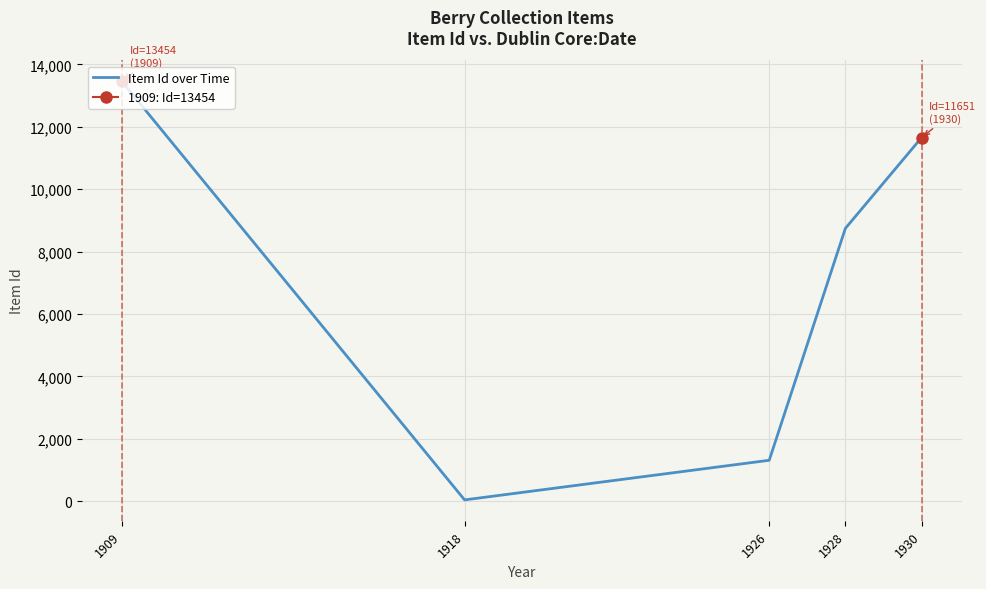

Which category has the highest value across all series?

1909